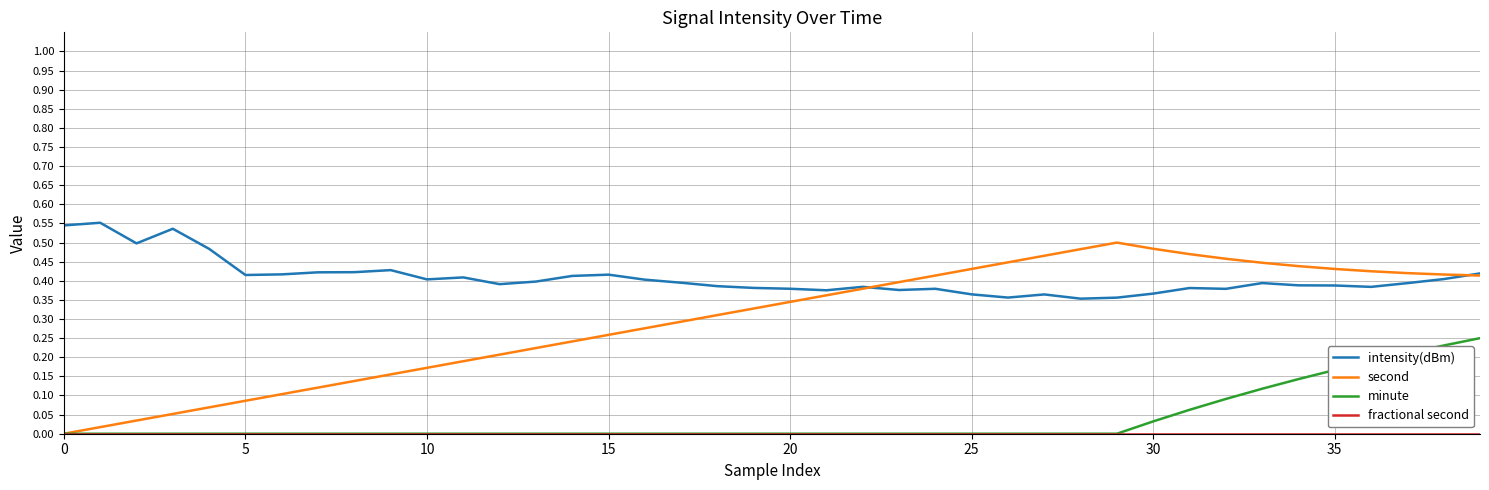

Which series has the widest spread of values?

second